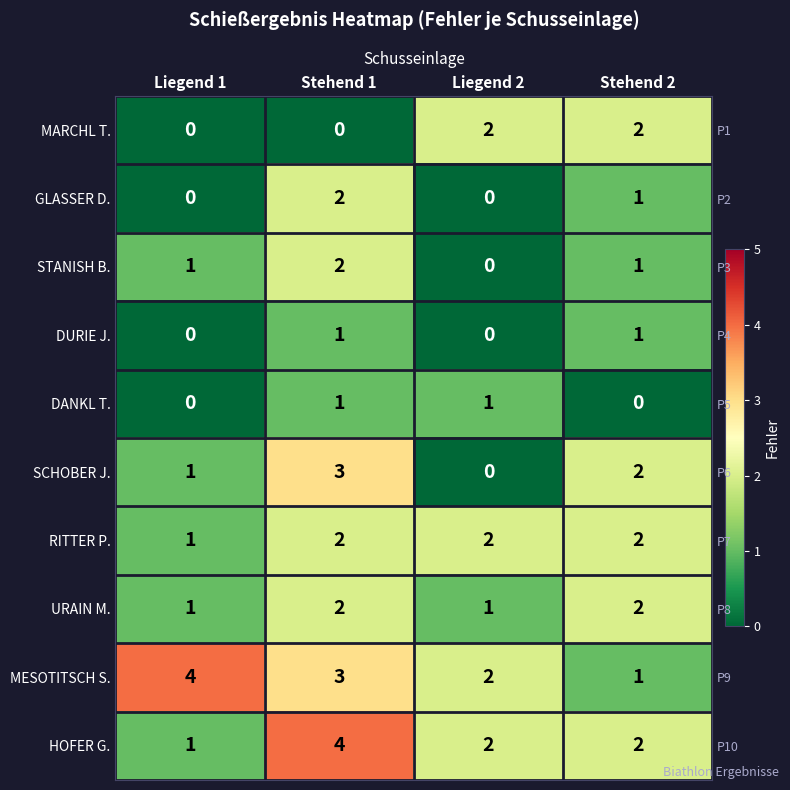

What is the difference between the second highest and second lowest values in the DANKL T. series?

1